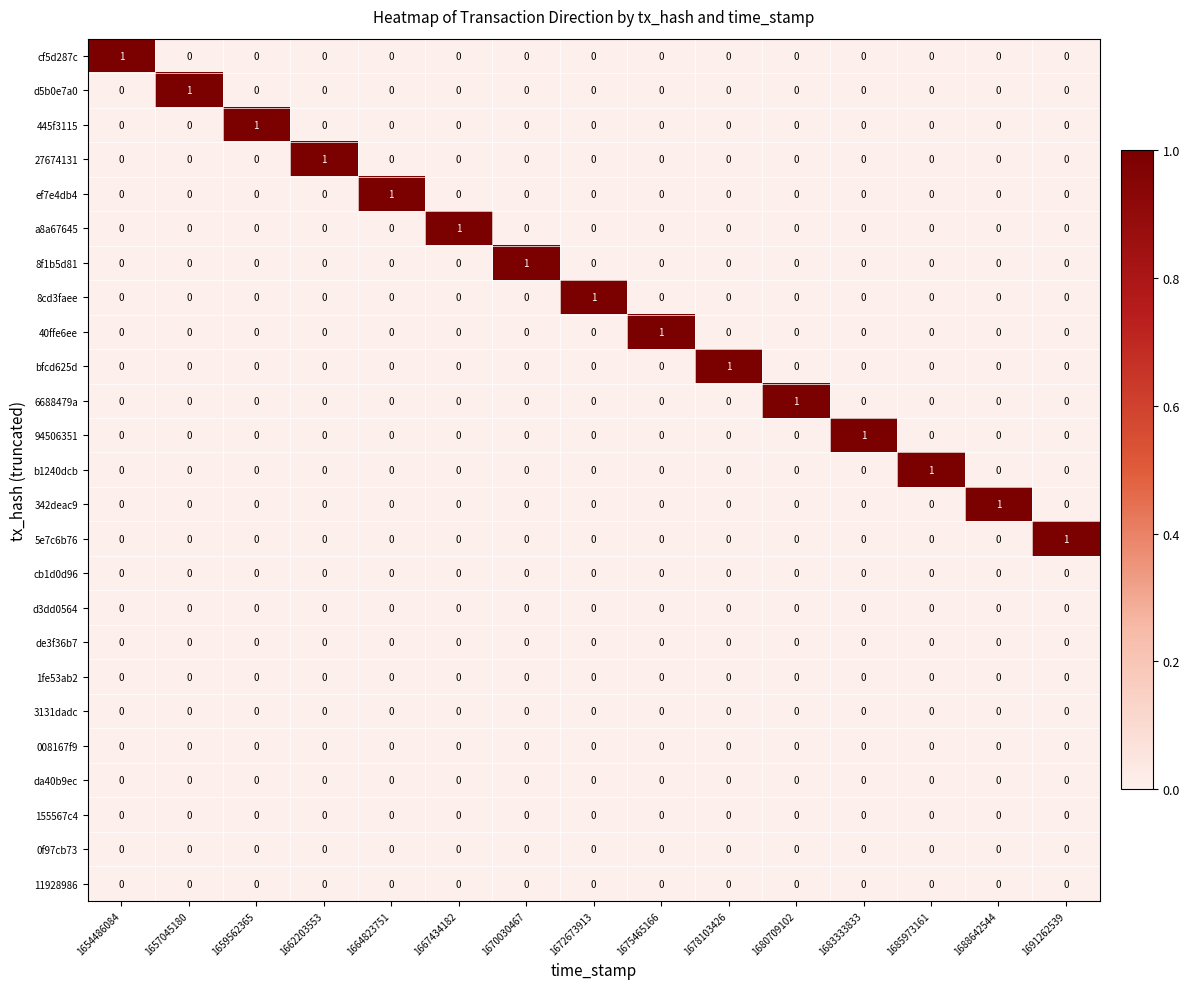

At how many categories does at least one series exceed 0?

15